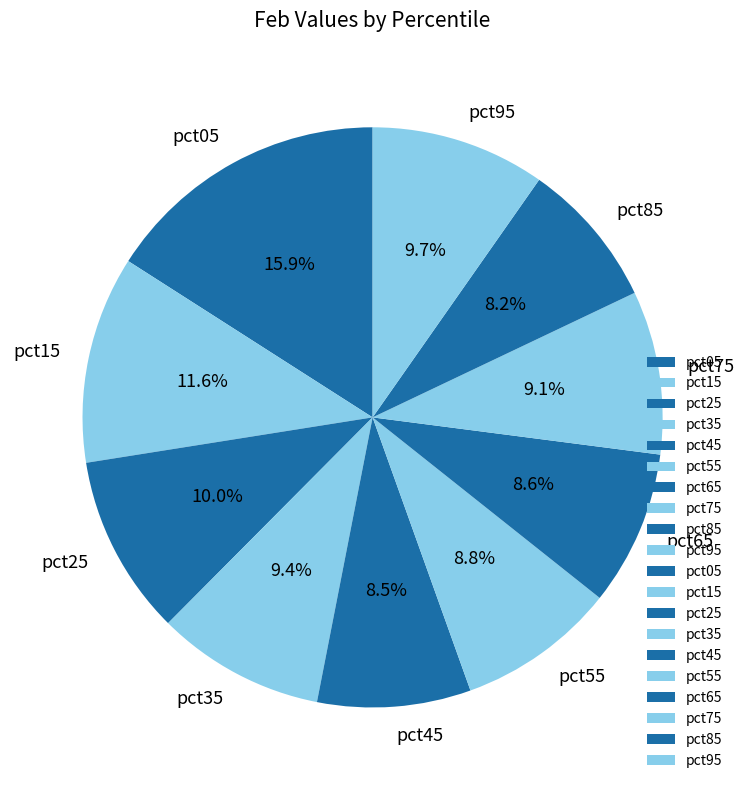

Is pct95 the majority of the pie?

No